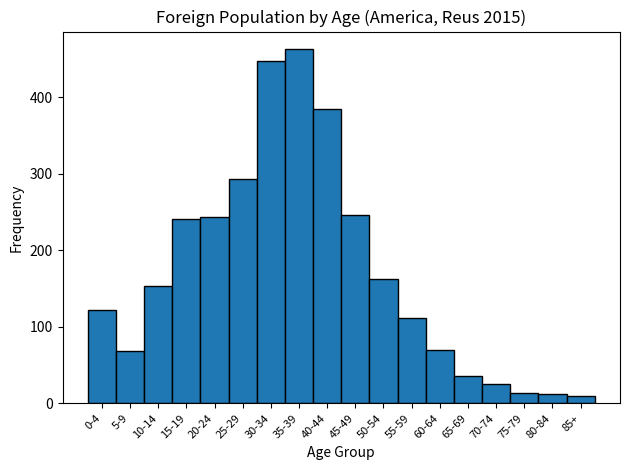

What is the maximum value shown in the chart?

463